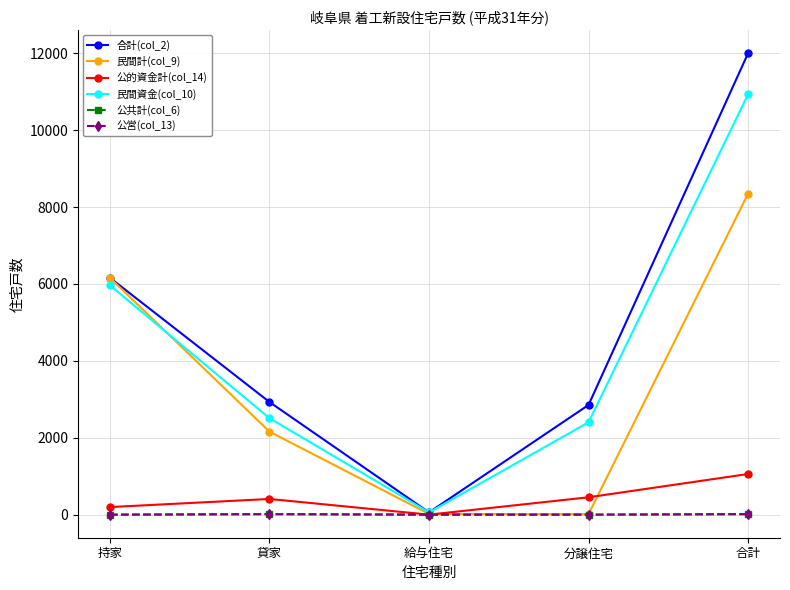

Which category has the lowest value across all series?

給与住宅